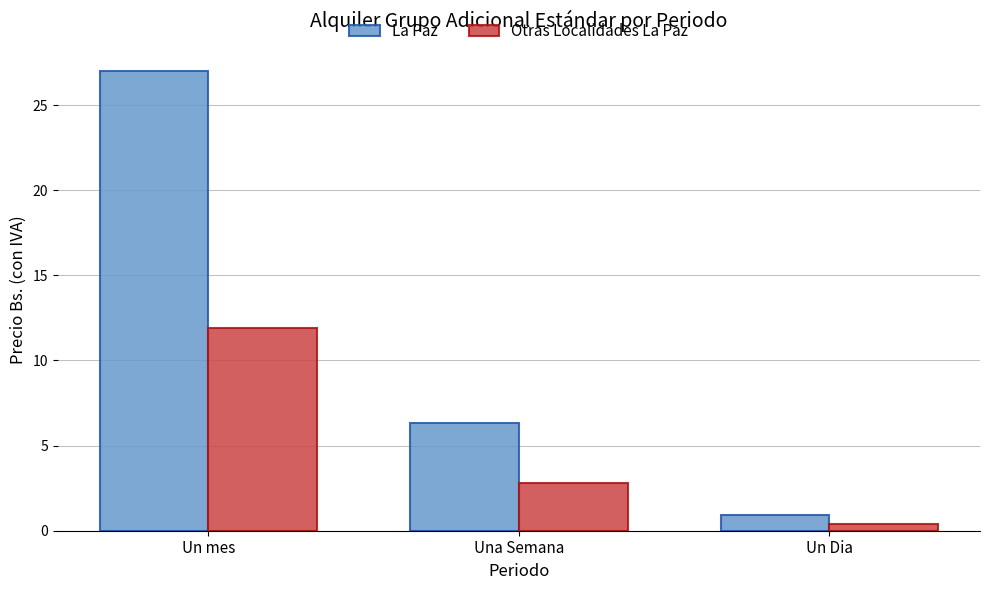

What is the difference between the La Paz values at Un Dia and Un mes?

26.1